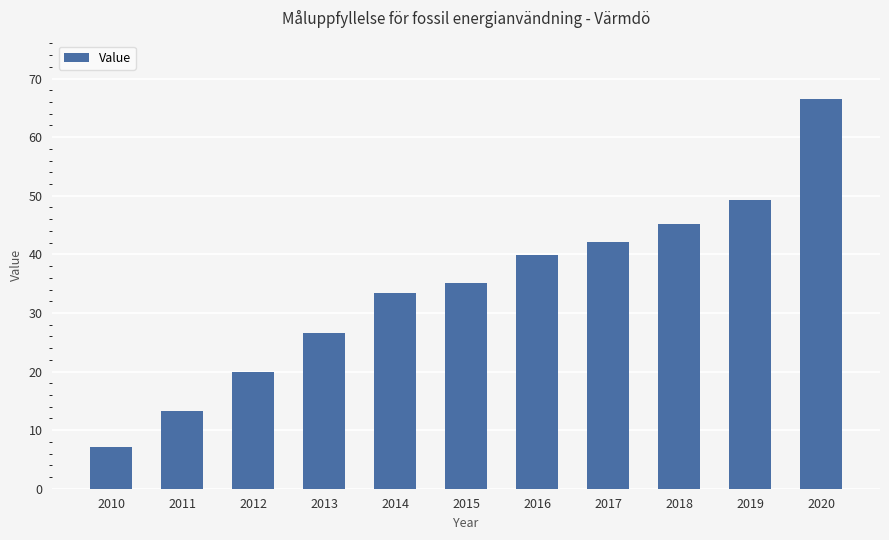

What is the value of the 10th bar from the left?

49.3